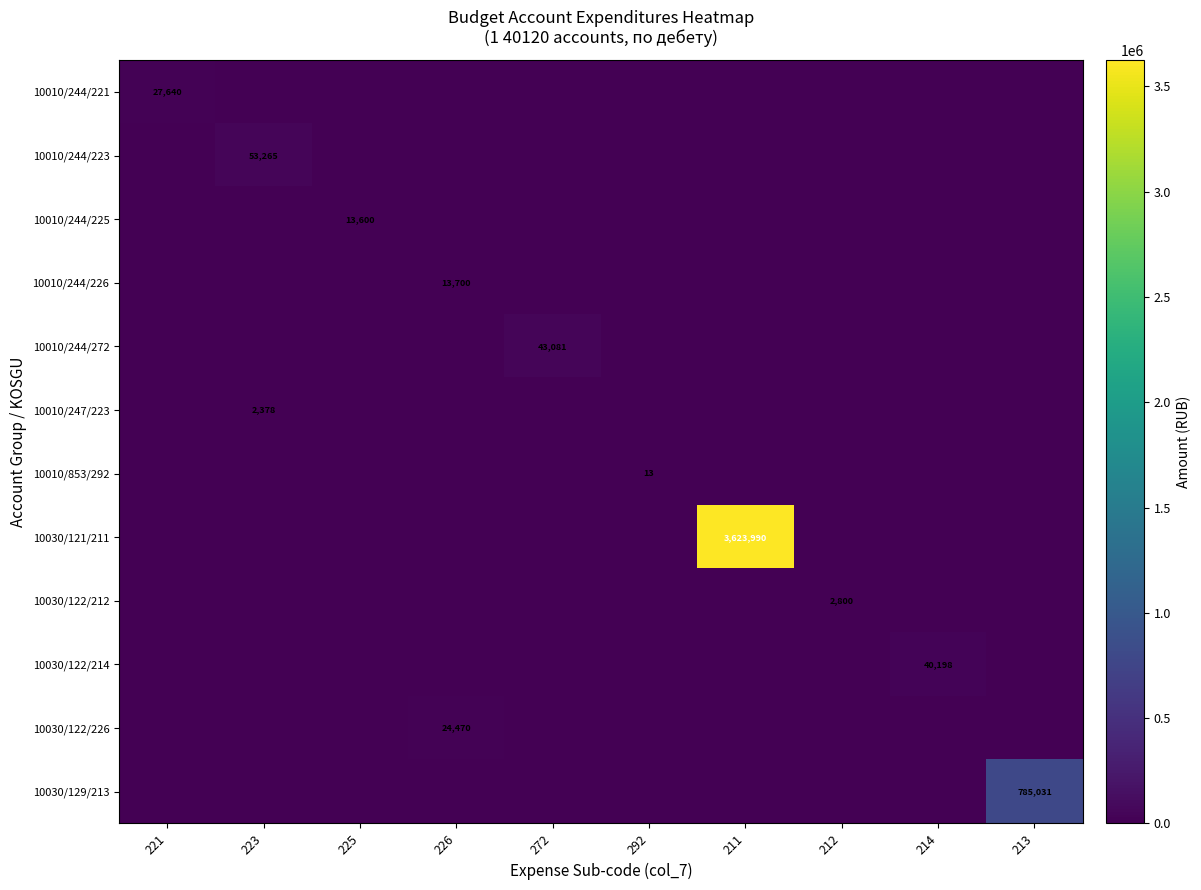

Which series has the largest range (max minus min)?

10030/121/211